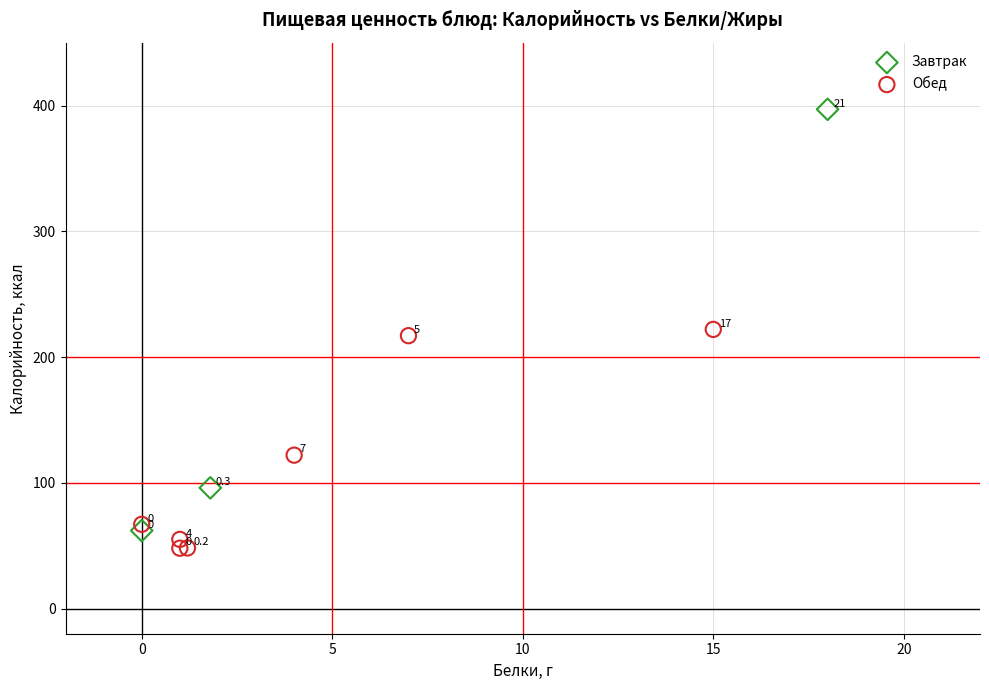

What are all the series names shown in the legend?

Завтрак, Обед